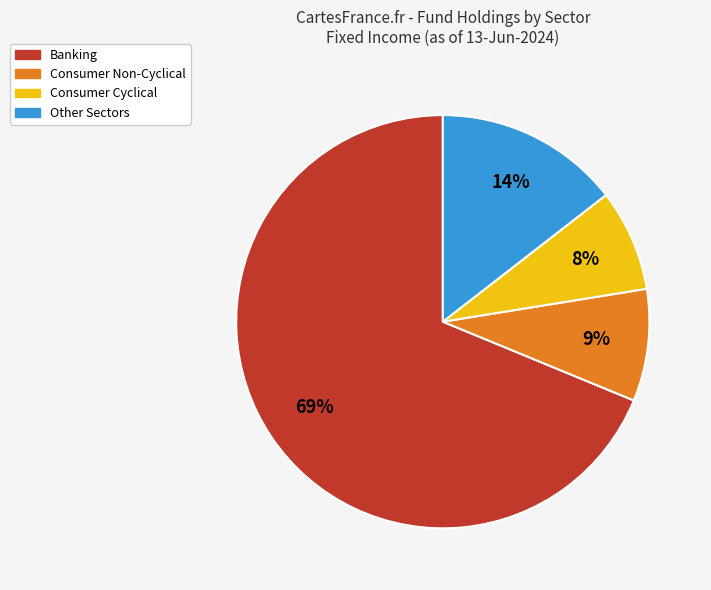

To the nearest percent, what is the difference between the largest and smallest slice percentages?

61%